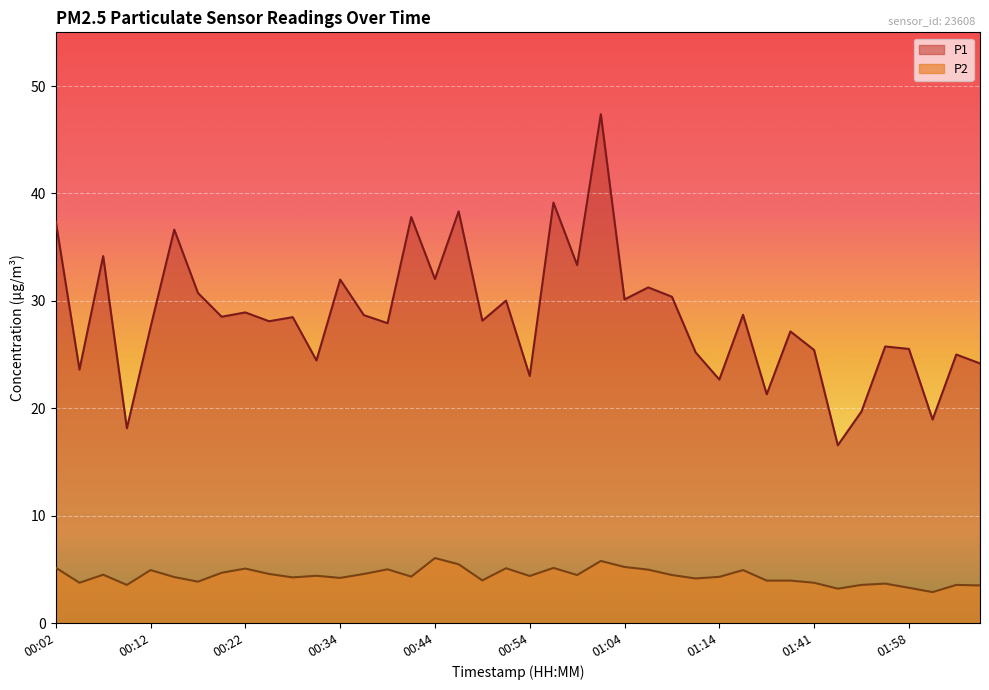

Between 00:19 and 00:54, which series saw the biggest shift?

P1